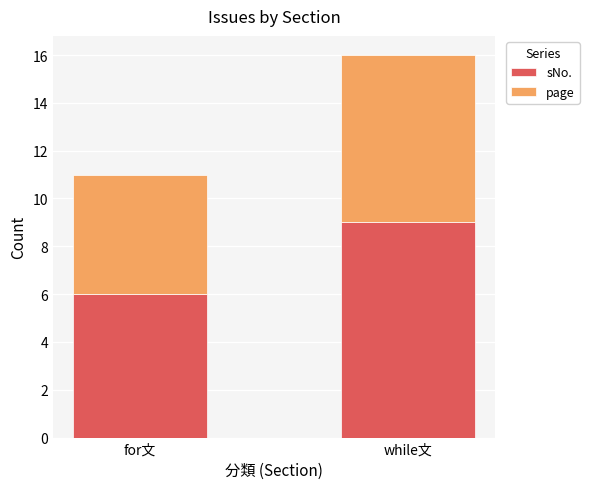

Is it true that sNo. equals 6 at for文?

True